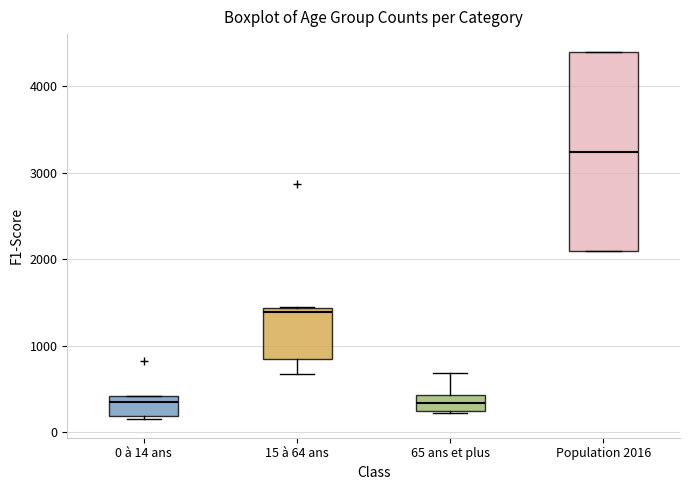

Which box is the tallest, from its lower edge to its upper edge?

Population 2016